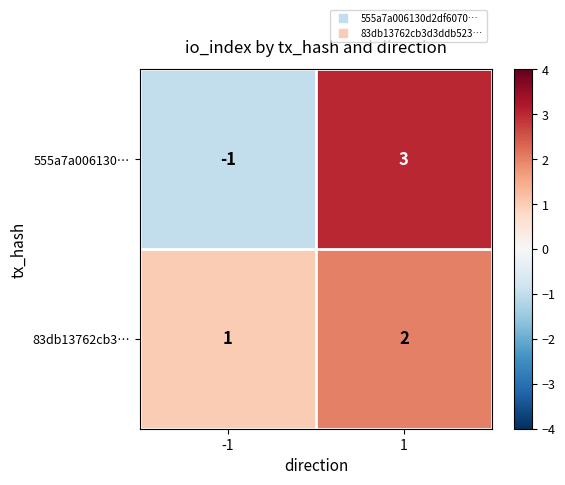

List the labels in order of 83db13762cb3… value, smallest first.

-1, 1